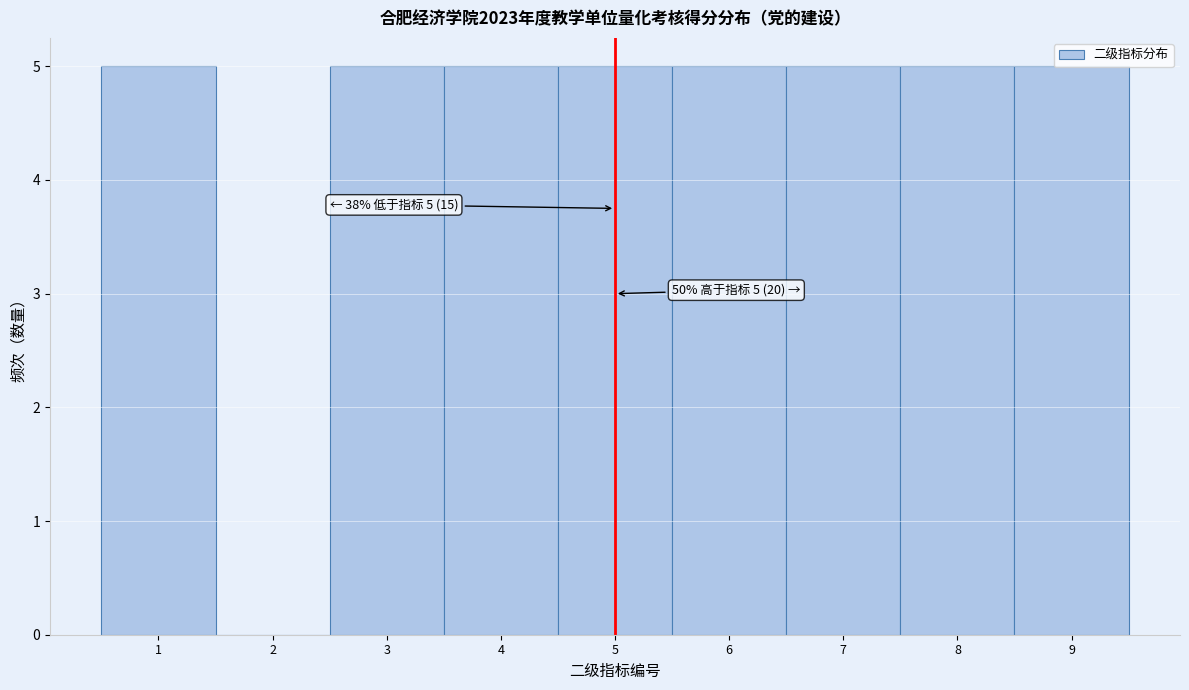

The chart shows a value of 5 at 7. True or false?

True